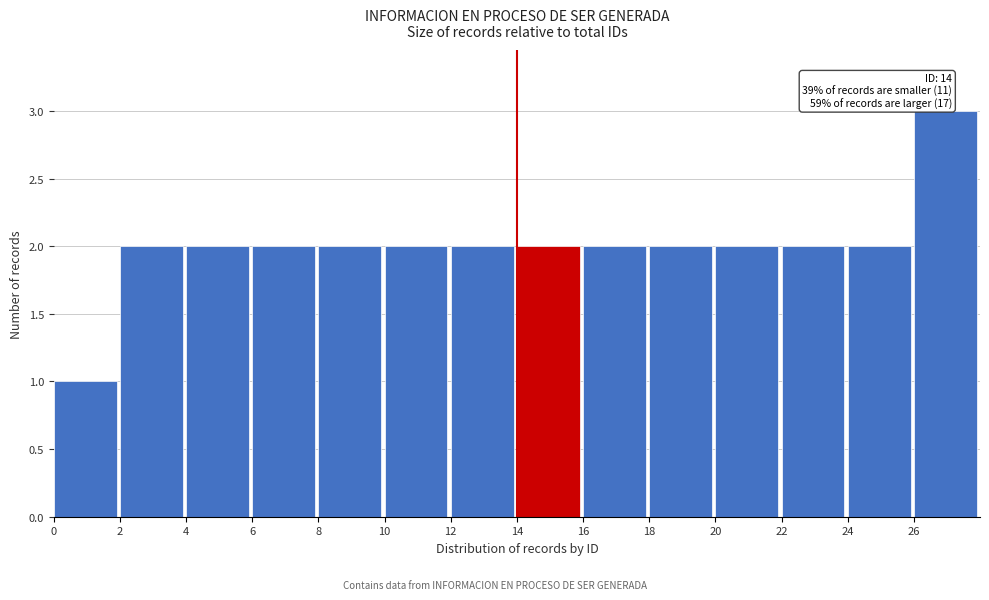

Over which range of the x-axis is the bar tallest?

26 to 28